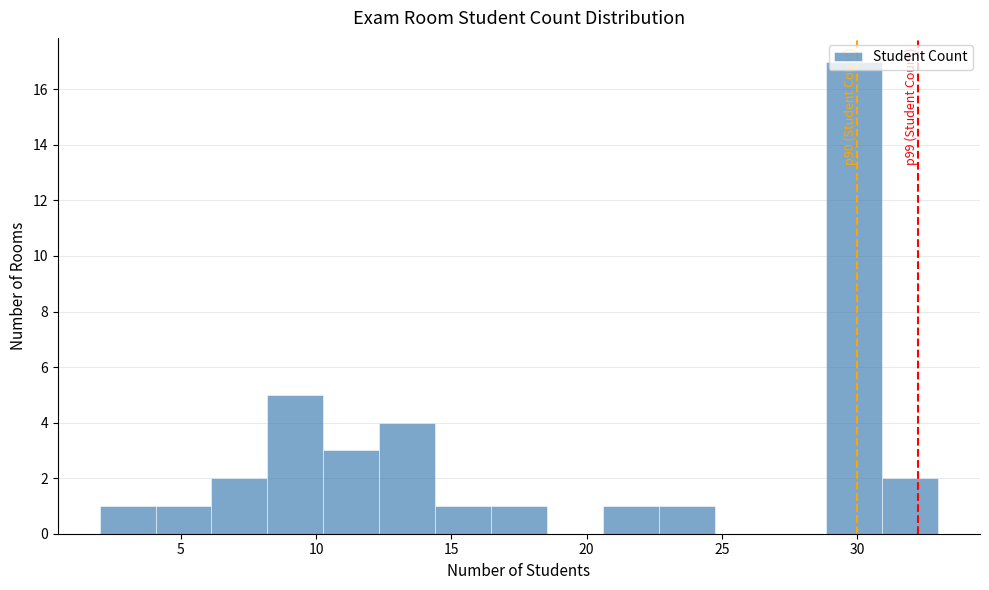

Over which range of the x-axis is the bar tallest?

29.0 to 31.0